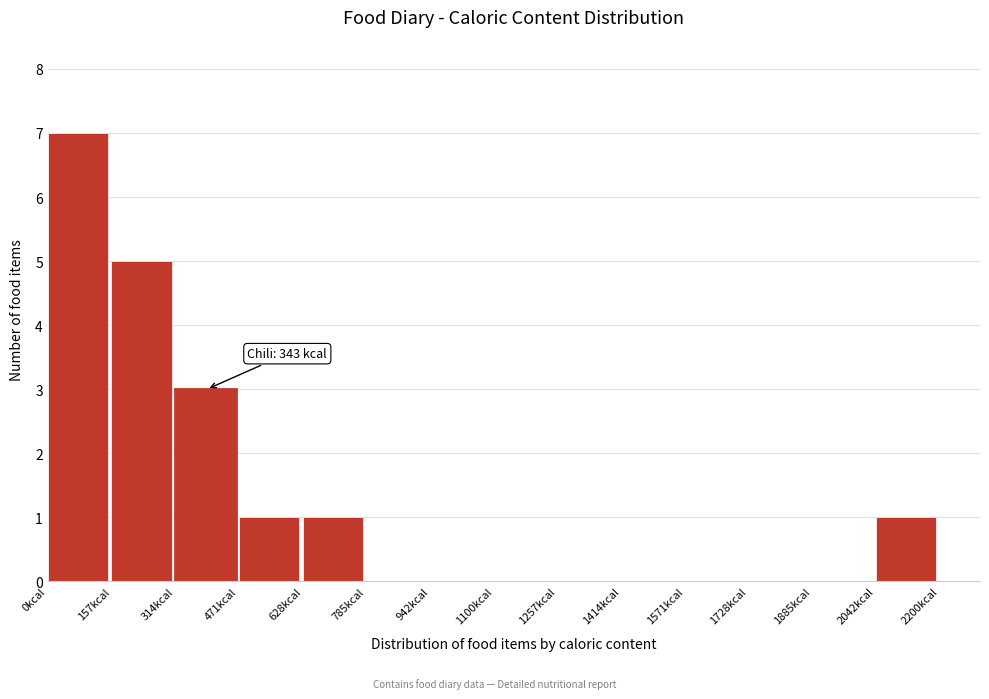

Which range on the x-axis has the tallest bar?

0 to 160